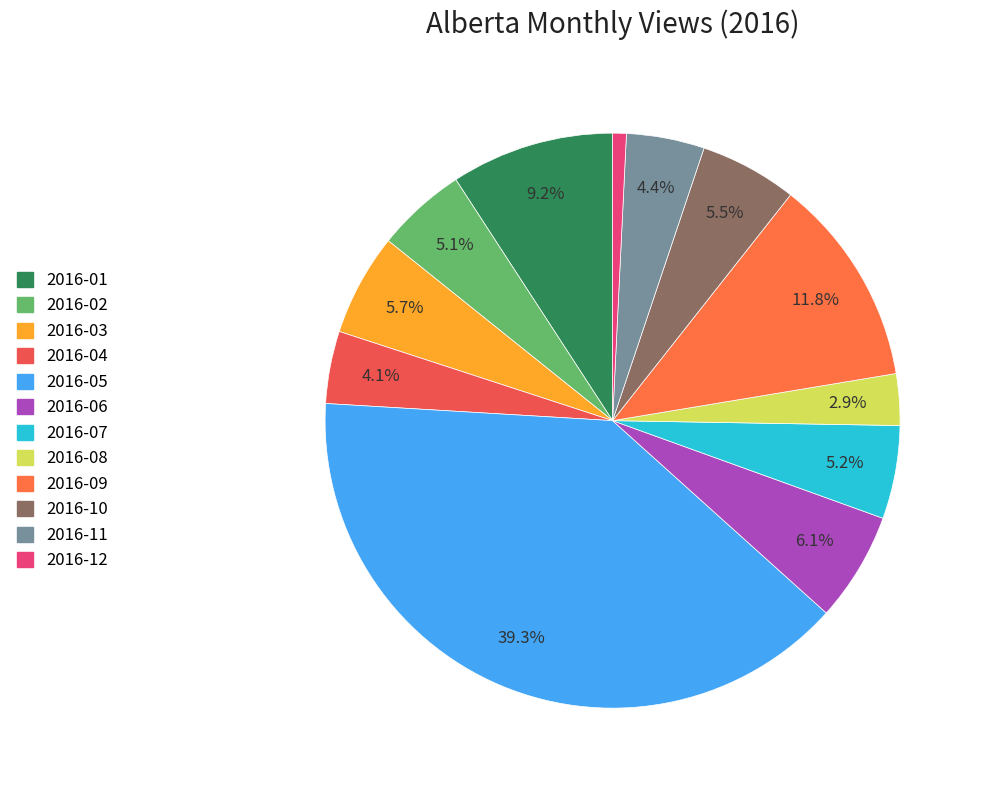

How much of the chart is everything except 2016-05?

60.7%